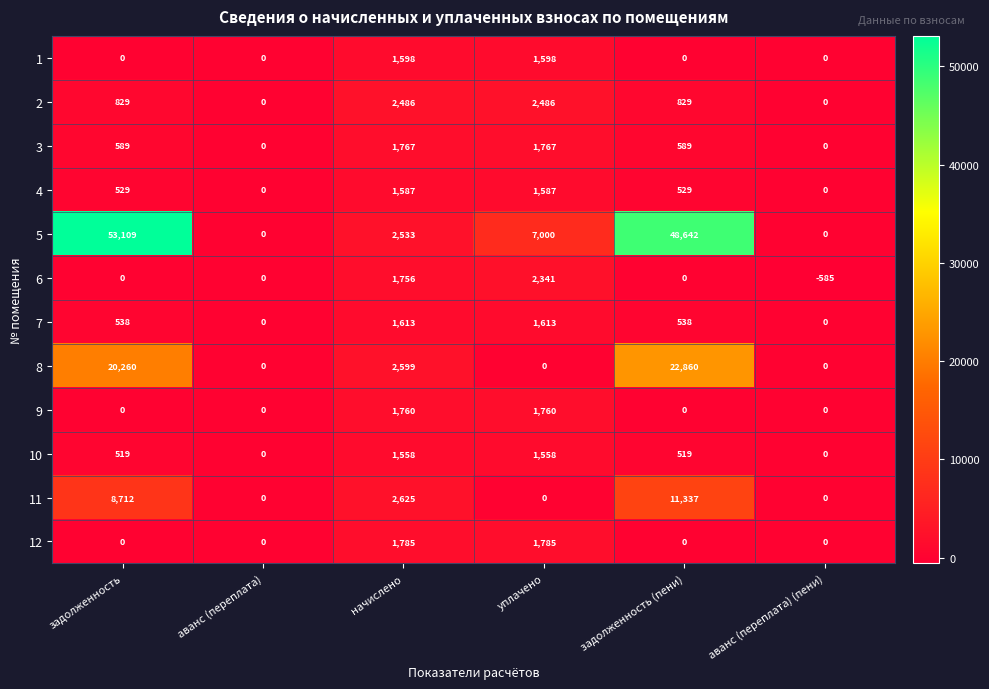

What is the highest value of the 4 series?

1587